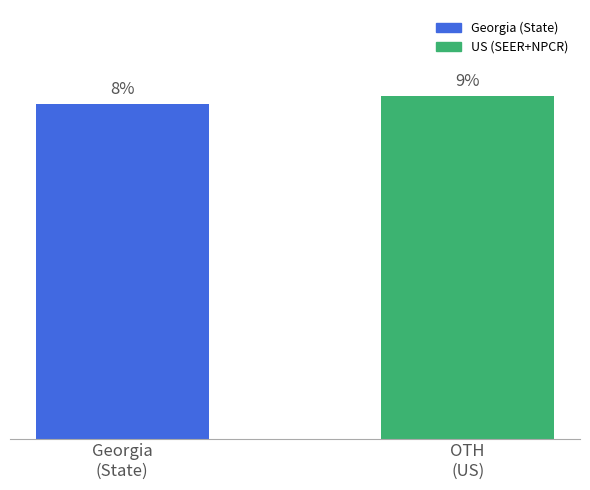

Rank the categories by value from highest to lowest.

OTH
(US), Georgia
(State)